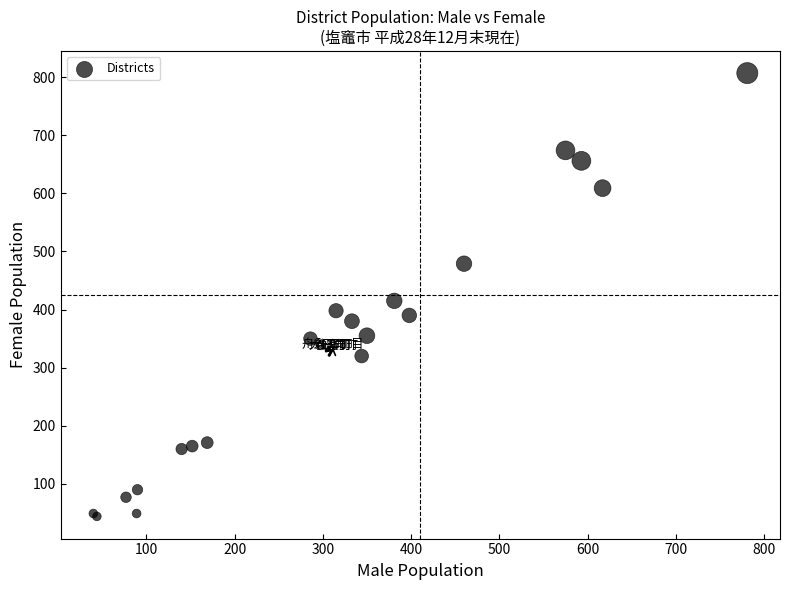

What Y value in the scatter plot is closest to 425?

415